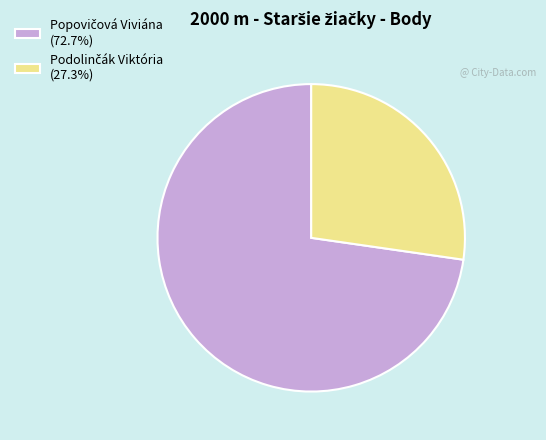

Does any single category account for the majority?

Yes